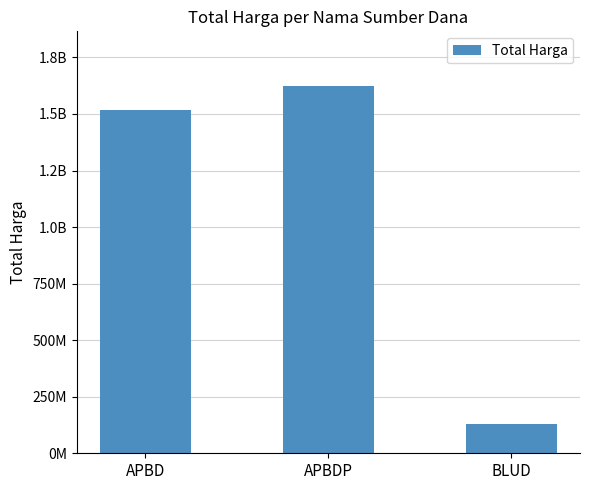

What is the difference between the maximum and second lowest values?

104853905